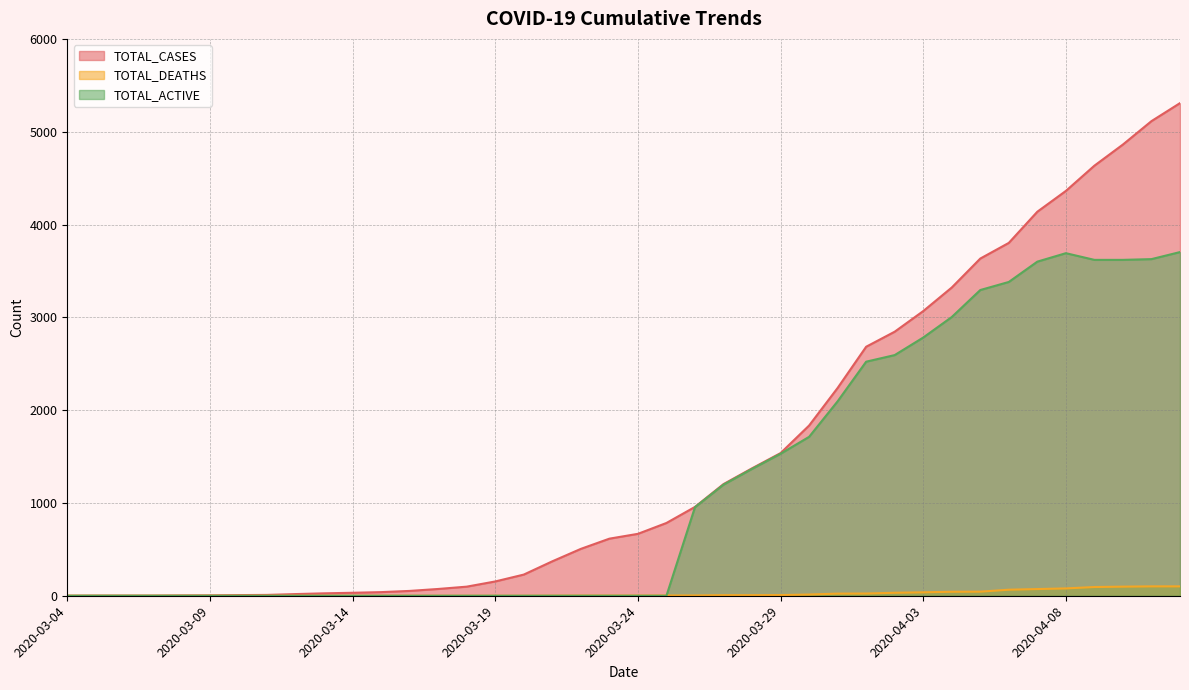

What is the label of the 11th point from the right?

2020-04-02